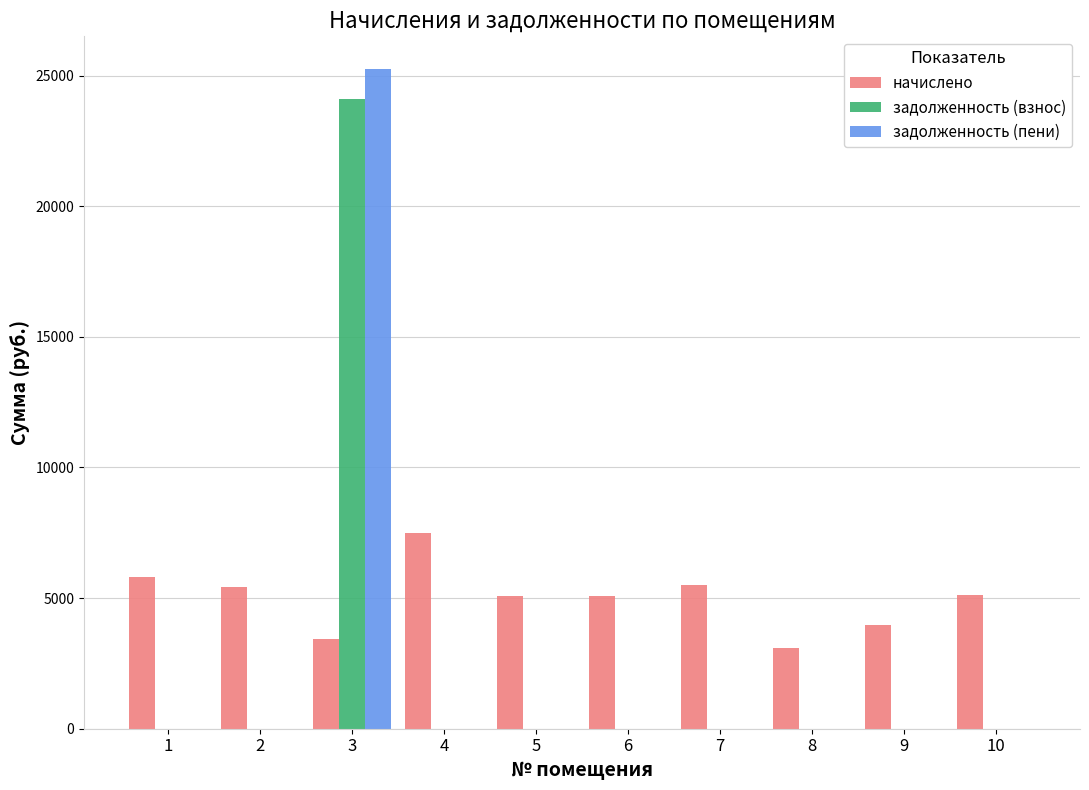

The value of задолженность (взнос) at 10 is 0.0. True or false?

True